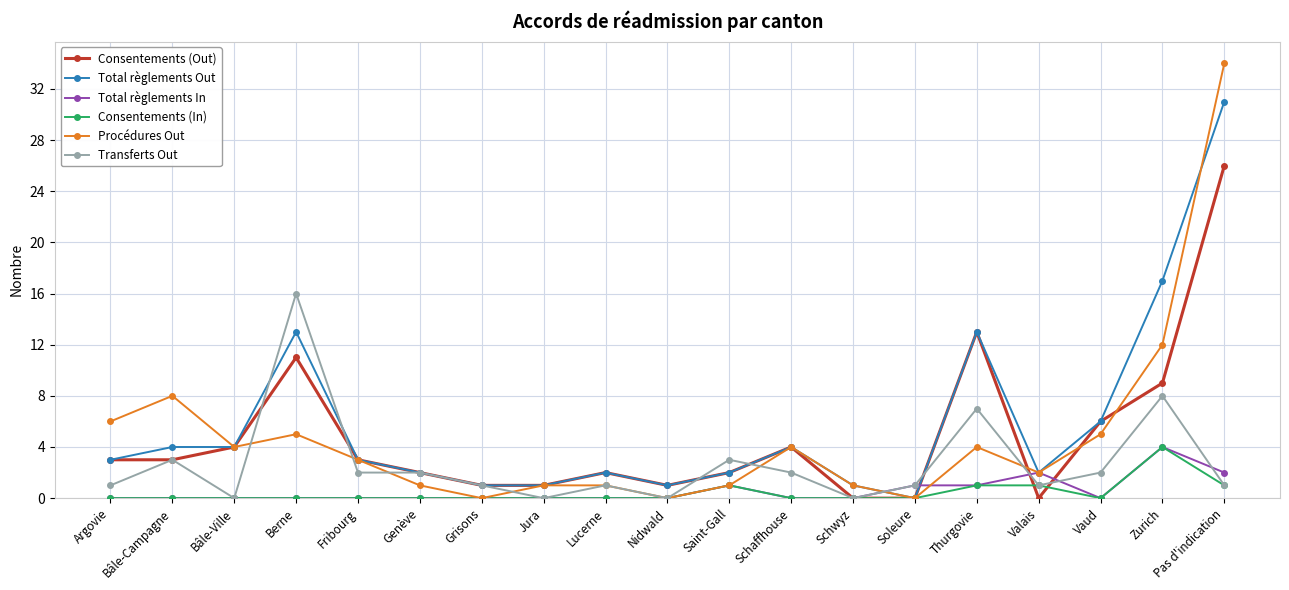

How many values in the Procédures Out series are below 3?

9